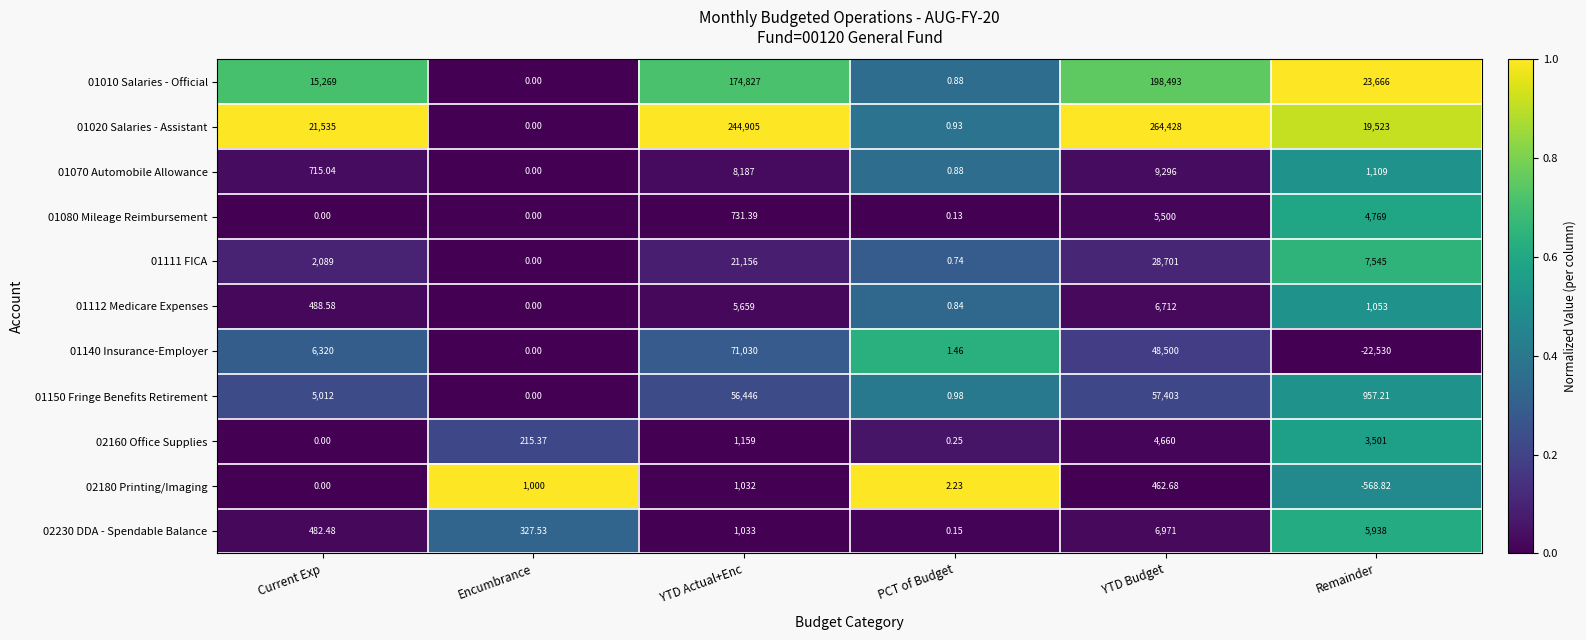

List the labels in order of 01140 Insurance-Employer value, smallest first.

Remainder, Encumbrance, PCT of Budget, Current Exp, YTD Budget, YTD Actual+Enc